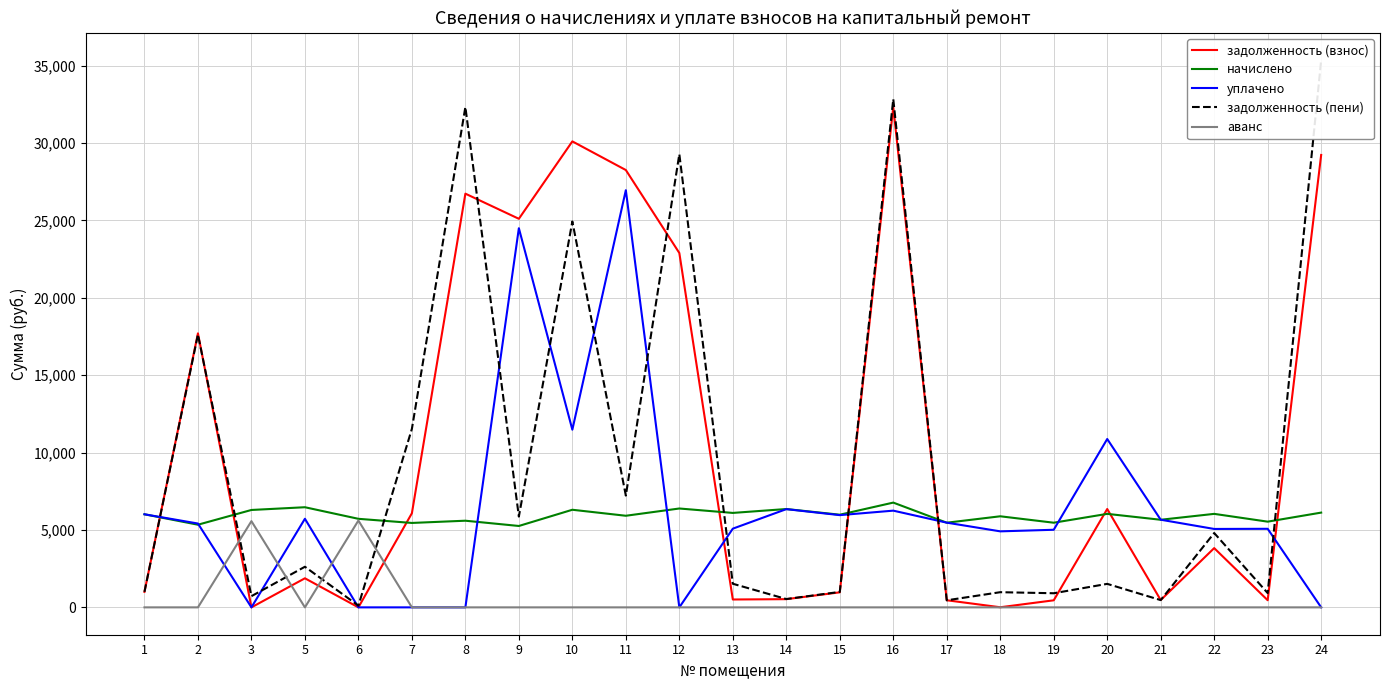

In уплачено, how many points are higher than both neighbors (excluding endpoints)?

7